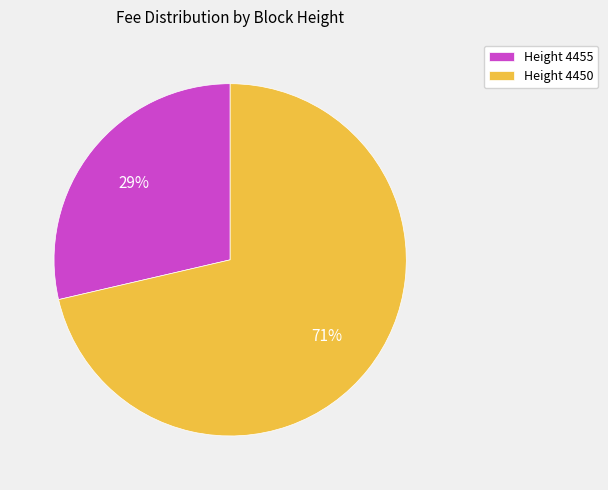

To the nearest percent, what is the average slice percentage?

50%